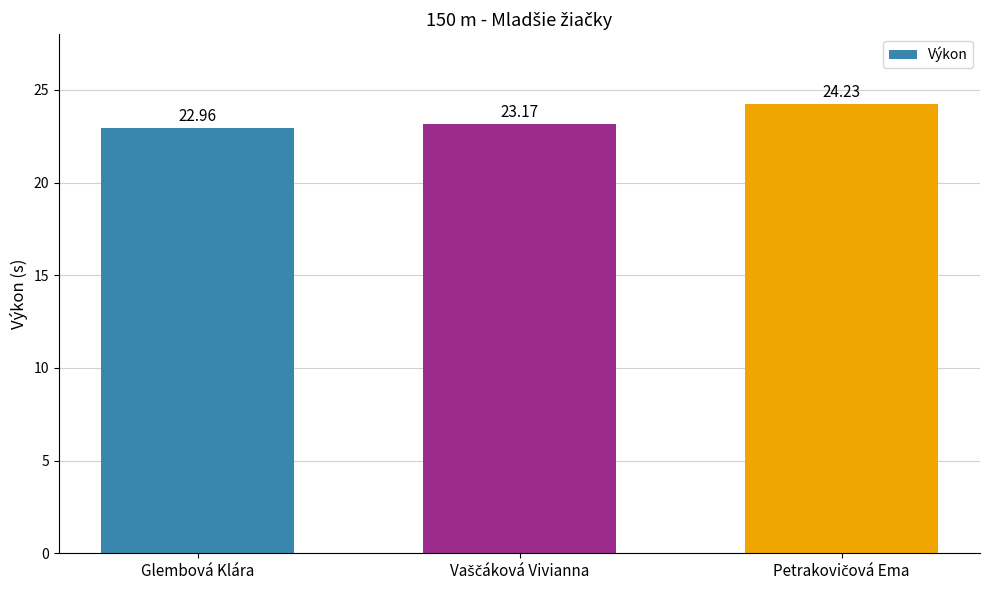

At which category does the chart reach its minimum across all series?

Glembová Klára